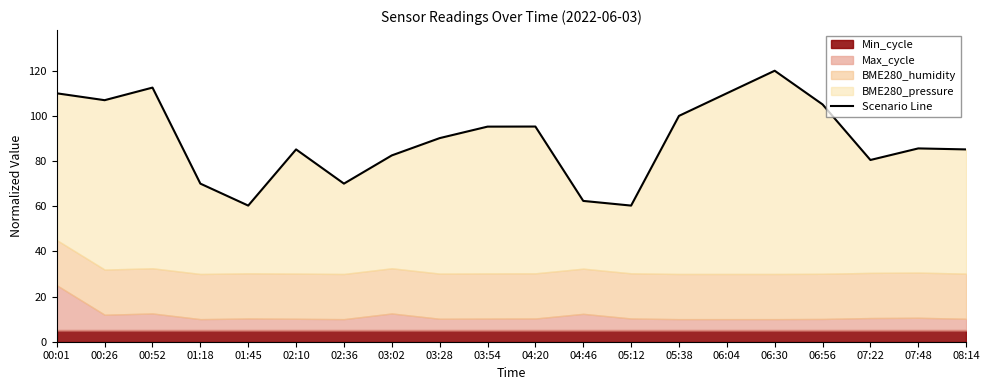

The value at 04:20 is 95.3. True or false?

True